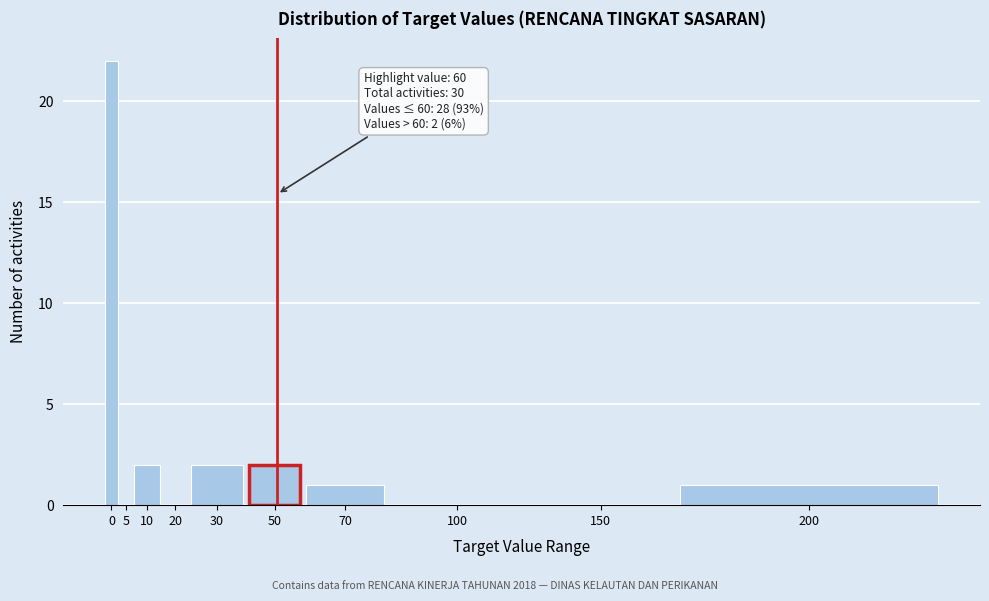

Reading right to left, what are all the values shown in this chart?

200=1	150=0	100=0	70=1	50=2	30=2	20=0	10=2	5=0	0=22